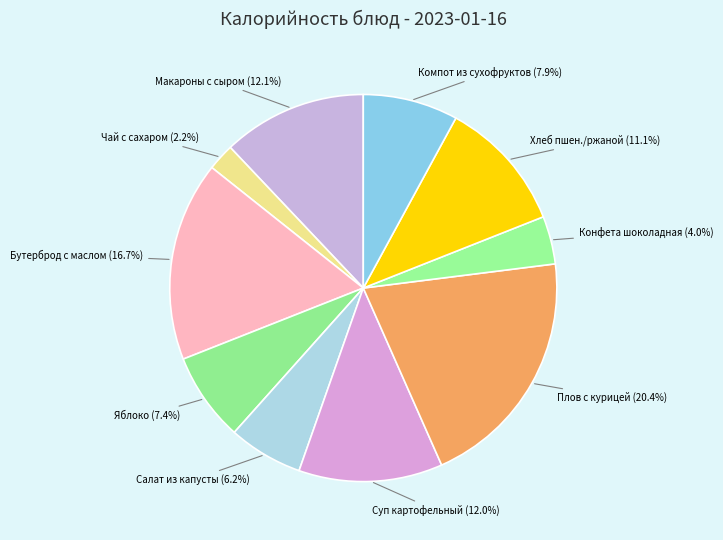

Is the sum of Бутерброд с маслом and Плов с курицей greater than half?

No